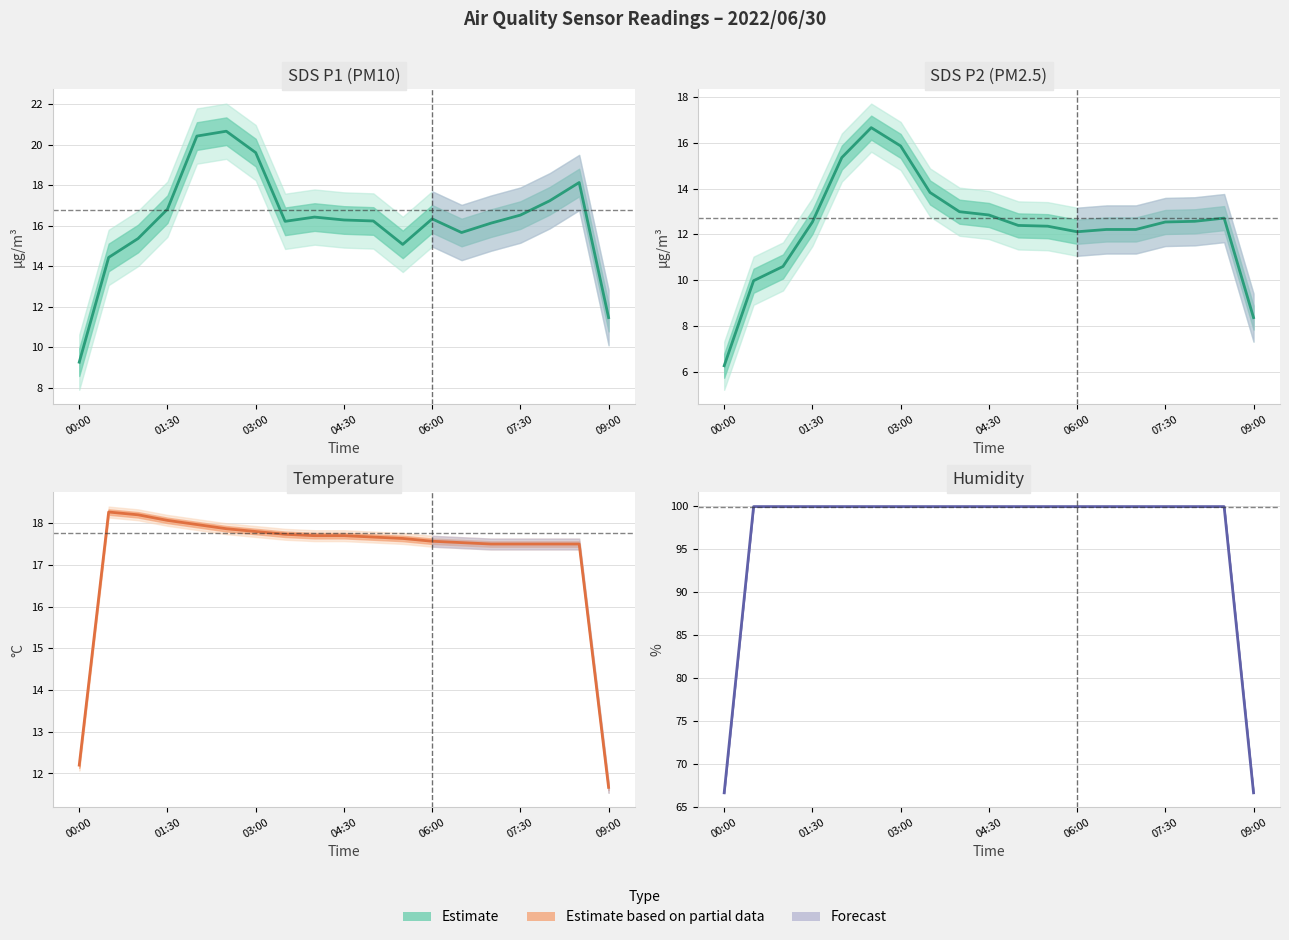

How many lines are shown in the chart?

4